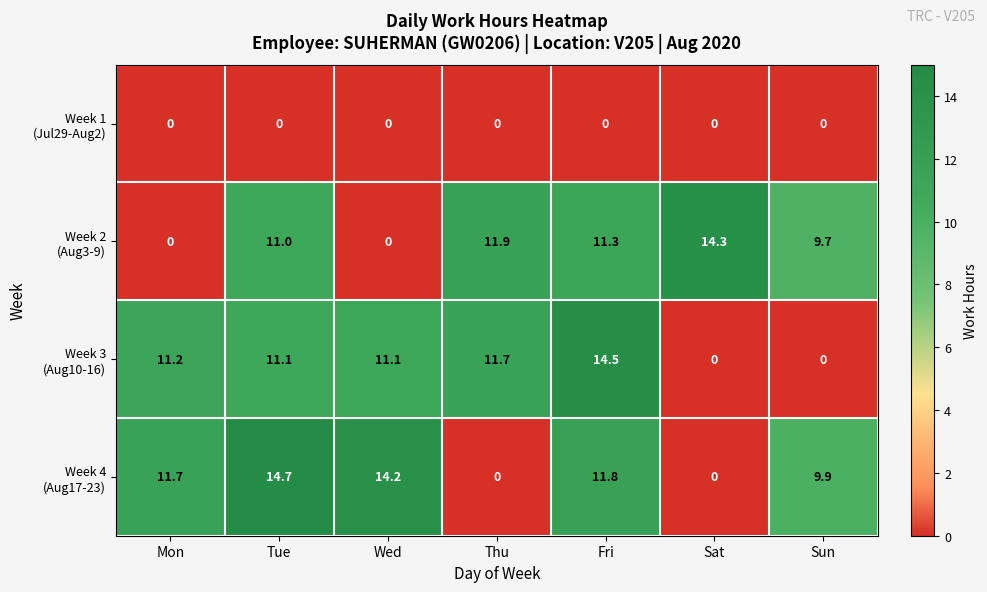

How many categories are shown in the chart?

7